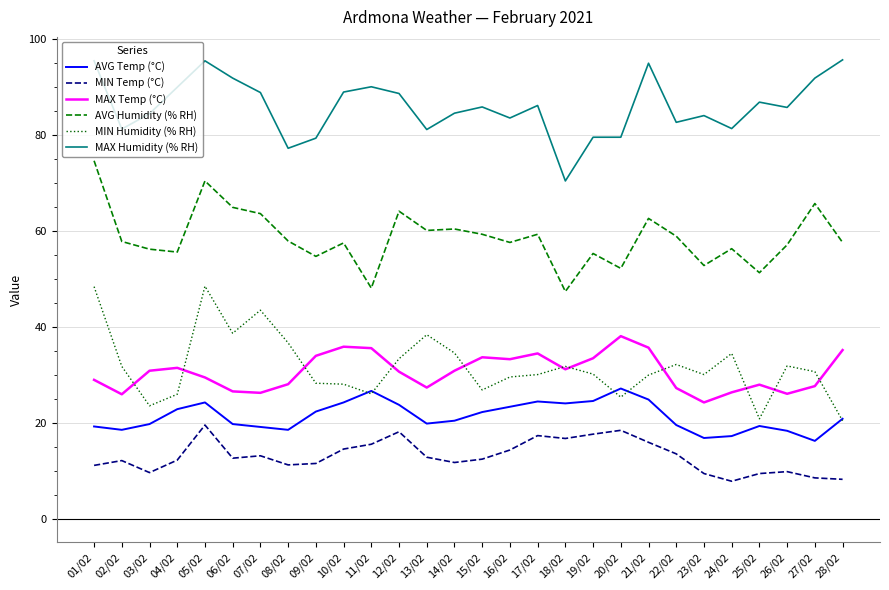

What is the spread (max minus min) of values at 13/02?

68.2